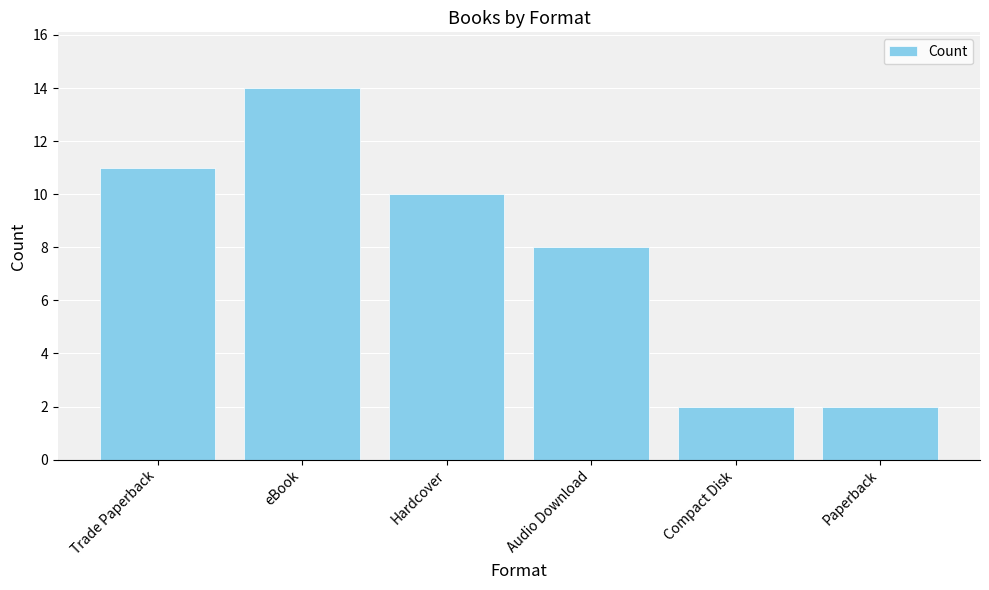

What position from the left is Paperback?

6